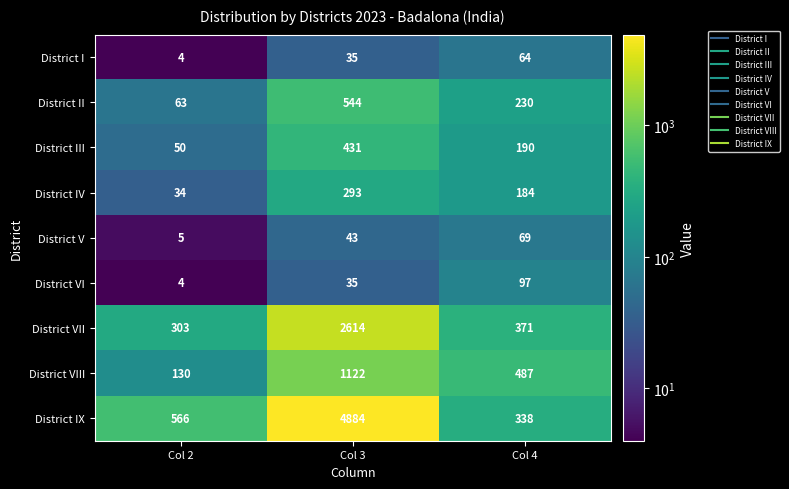

Reading left to right, extract all data points from this chart.

District I: 4	35	64
District II: 63	544	230
District III: 50	431	190
District IV: 34	293	184
District V: 5	43	69
District VI: 4	35	97
District VII: 303	2614	371
District VIII: 130	1122	487
District IX: 566	4884	338